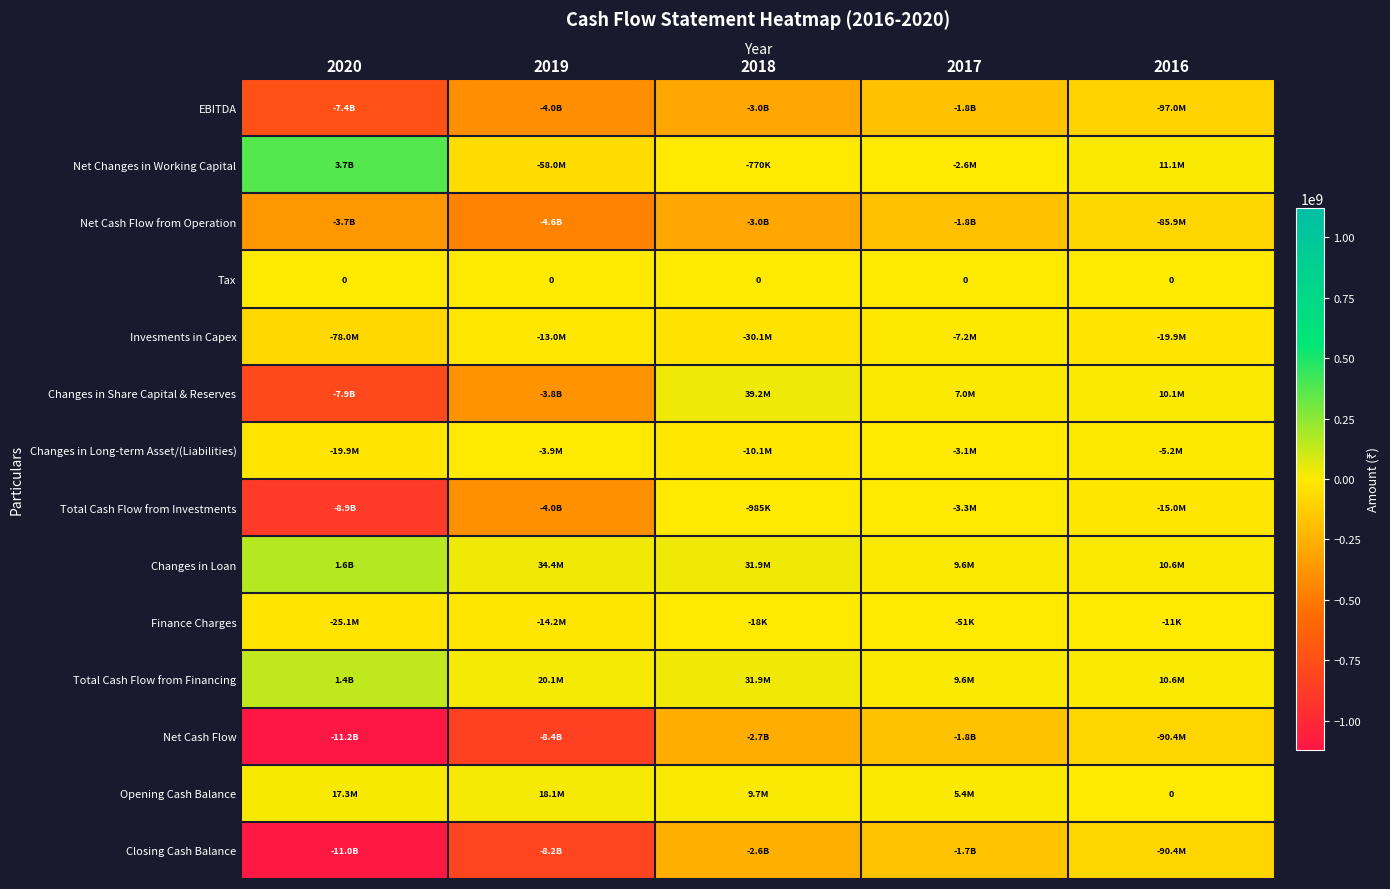

Which label corresponds to the largest value in the chart?

2020